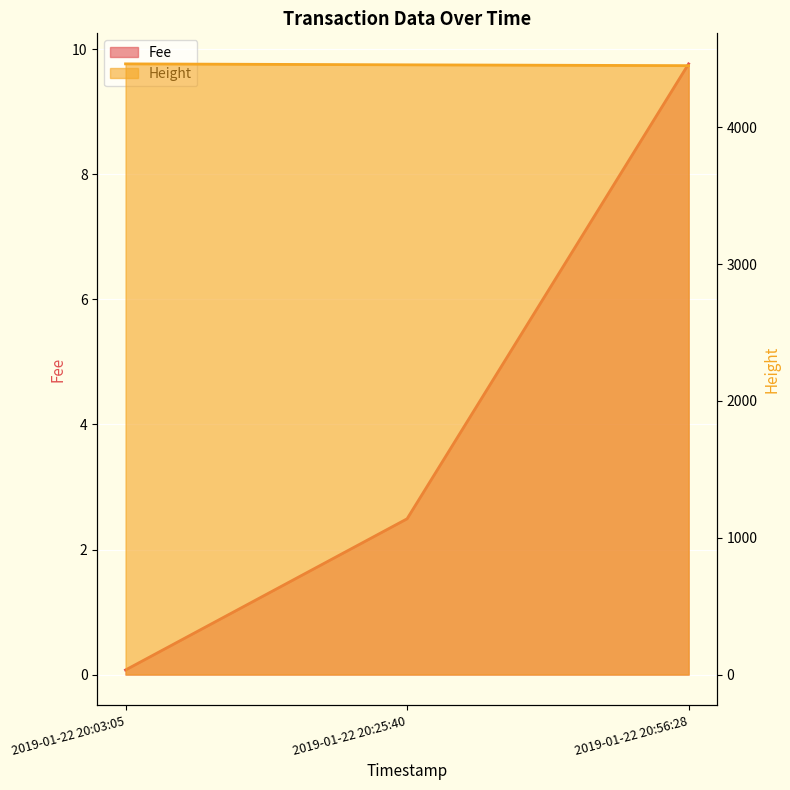

How many data points in Height are above 4457?

1